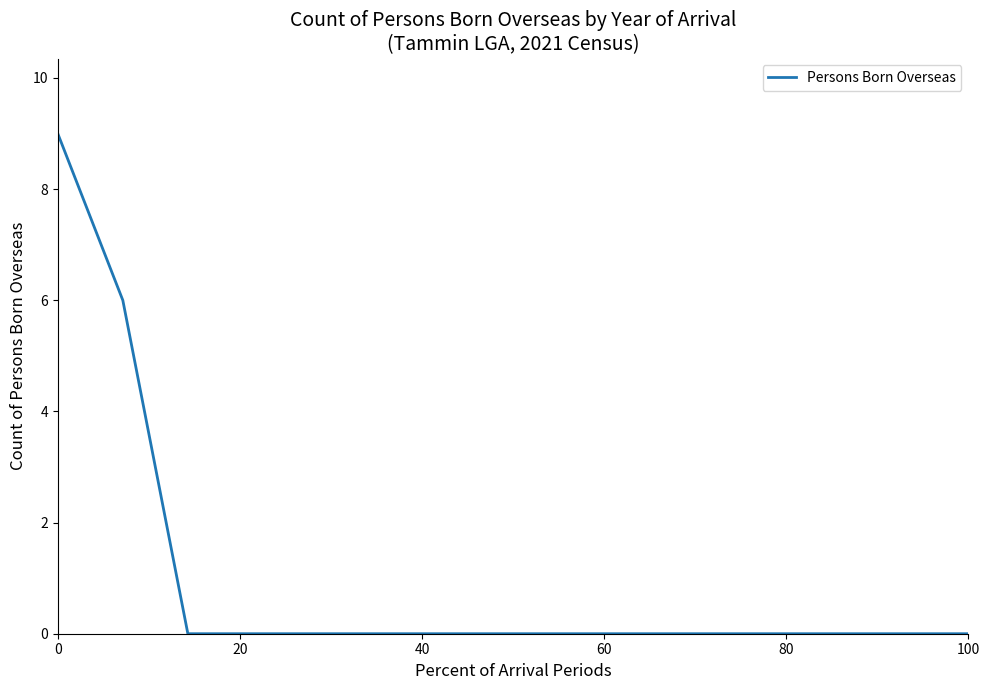

Count the number of categories in the chart.

15